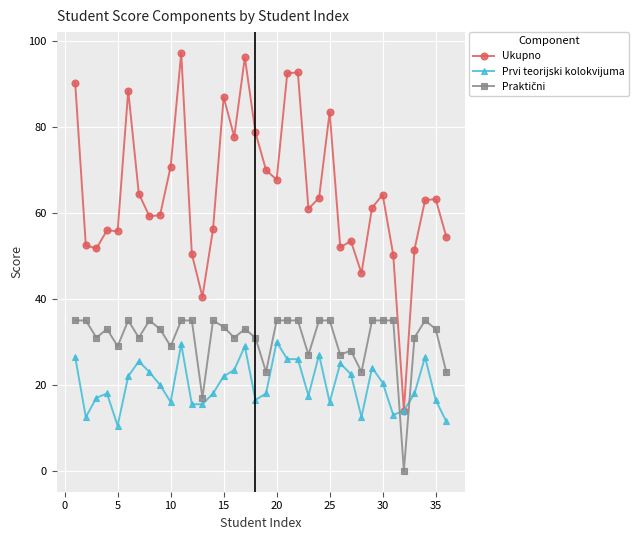

Which series has the largest total across all categories?

Ukupno